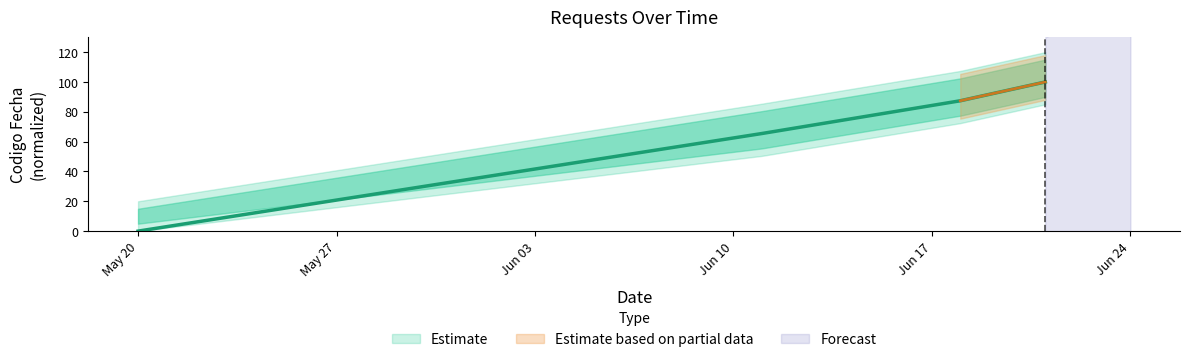

List the labels in order of value, smallest first.

2024-05-20, 2024-06-11, 2024-06-18, 2024-06-21